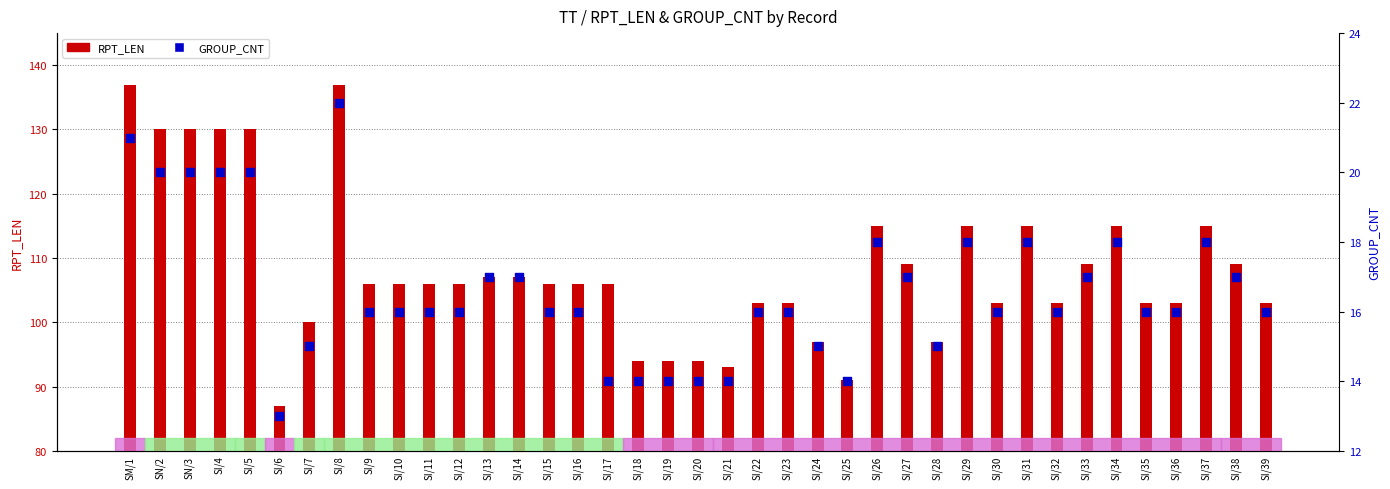

What are all the series names shown in the legend?

RPT_LEN, GROUP_CNT